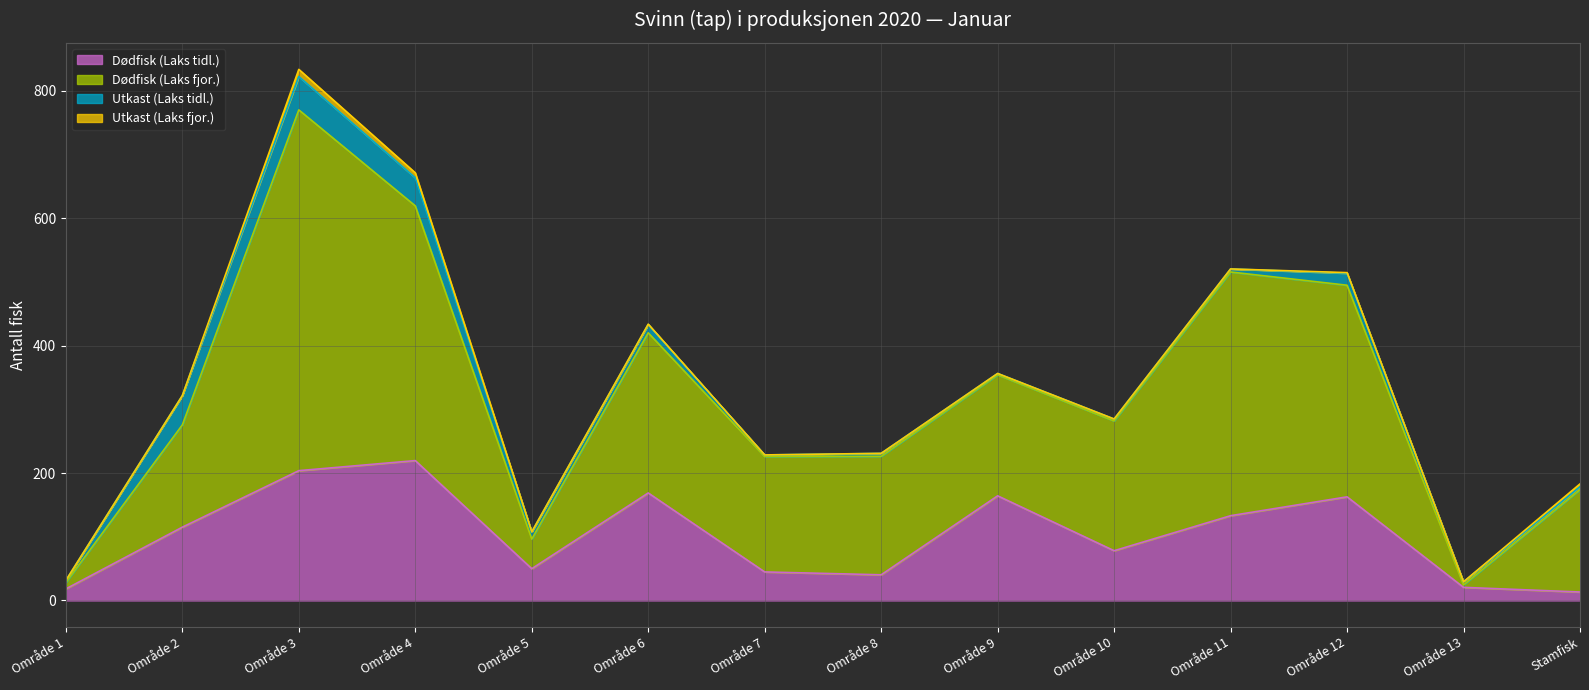

What is the maximum value for Dødfisk (Laks tidl.)?

219.6